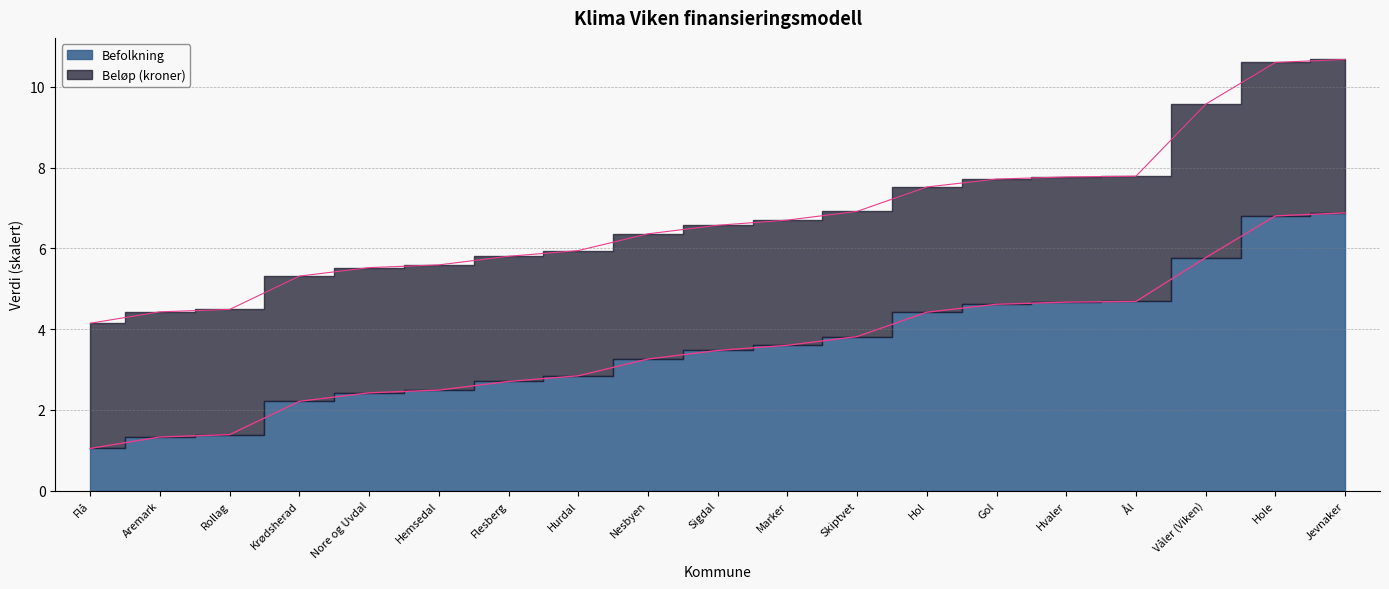

Reading left to right, extract all data points from this chart.

Flå=1.0	Aremark=1.3	Rollag=1.4	Krødsherad=2.2	Nore og Uvdal=2.4	Hemsedal=2.5	Flesberg=2.7	Hurdal=2.8	Nesbyen=3.3	Sigdal=3.5	Marker=3.6	Skiptvet=3.8	Hol=4.4	Gol=4.6	Hvaler=4.7	Ål=4.7	Våler (Viken)=5.8	Hole=6.8	Jevnaker=6.9